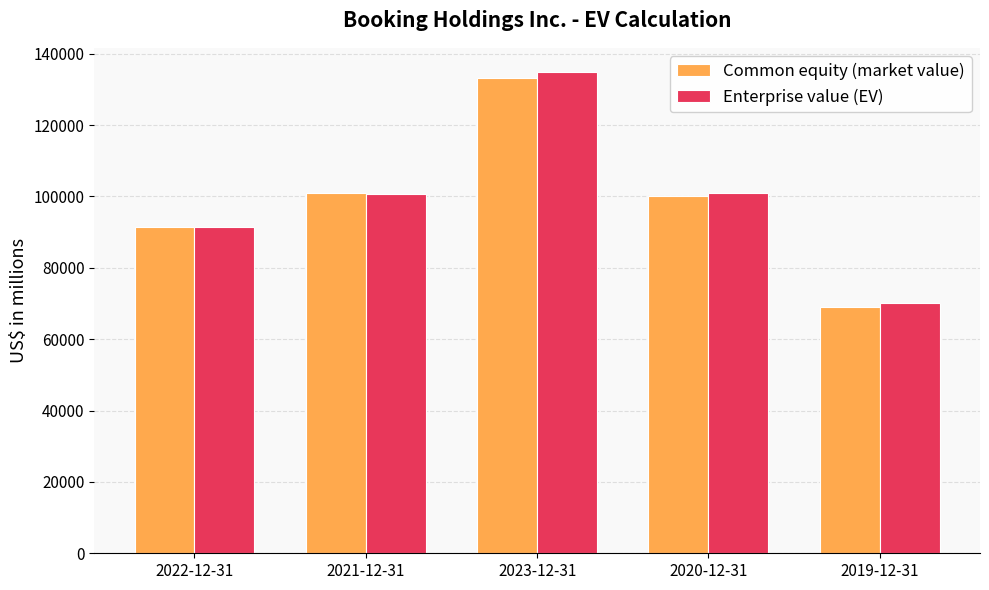

What is the label of the 4th bar from the left?

2020-12-31